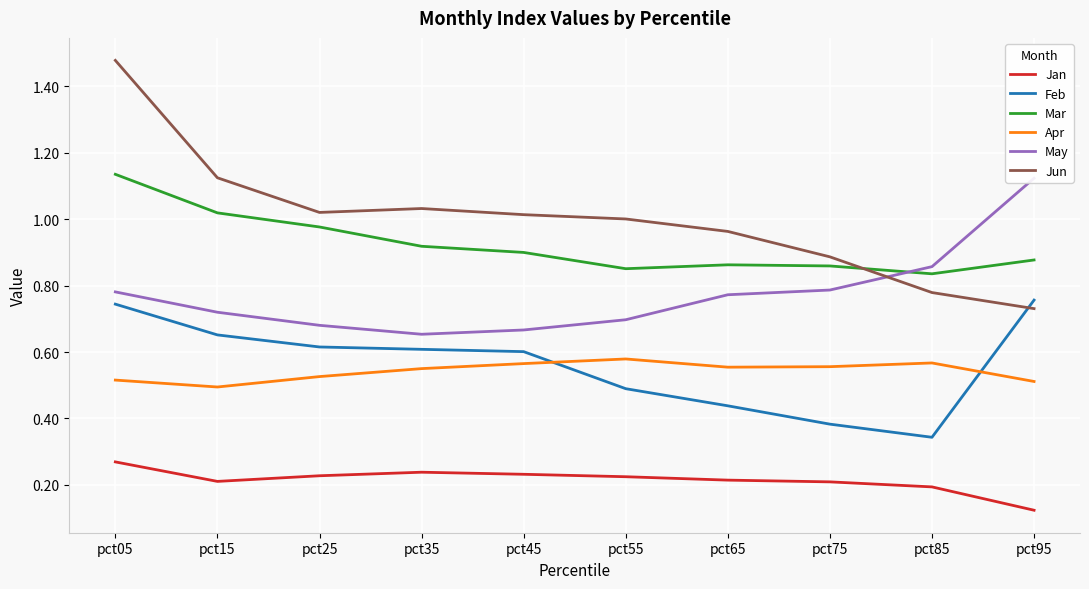

What is the difference between the second highest and minimum values in the Feb series?

0.4